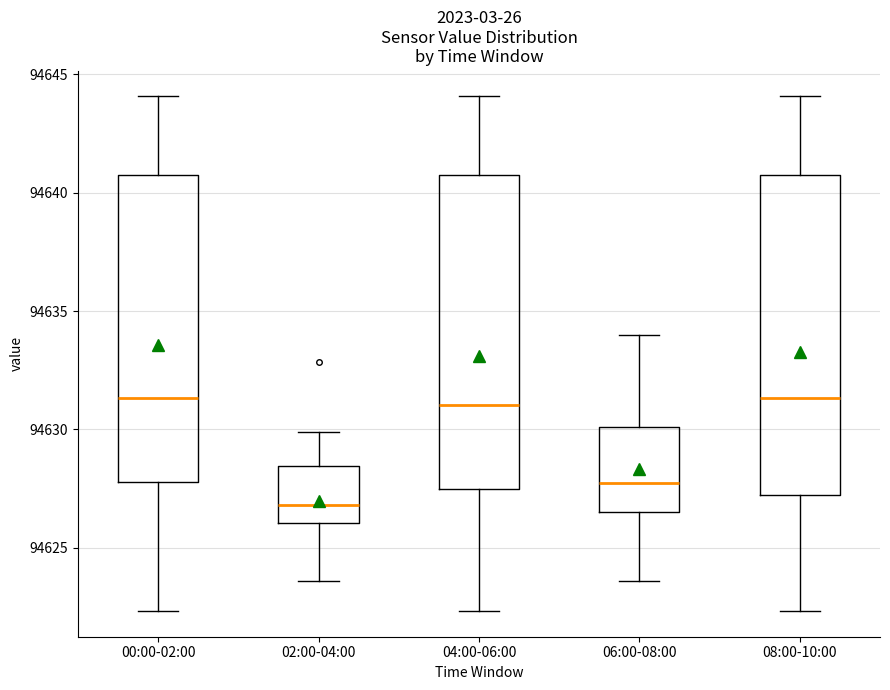

Reading left to right, transcribe this box plot: for each box, give where its median line is, the range the box spans, and where its two whiskers end, as read against the y-axis. The values are not printed on the chart, so give them approximately, as read against the axis.

00:00-02:00: median 94631.5, box 94628.0 to 94641.0, whiskers 94622.5 to 94644.0
02:00-04:00: median 94627.0, box 94626.0 to 94628.5, whiskers 94623.5 to 94630.0
04:00-06:00: median 94631.0, box 94627.5 to 94641.0, whiskers 94622.5 to 94644.0
06:00-08:00: median 94627.5, box 94626.5 to 94630.0, whiskers 94623.5 to 94634.0
08:00-10:00: median 94631.5, box 94627.0 to 94641.0, whiskers 94622.5 to 94644.0